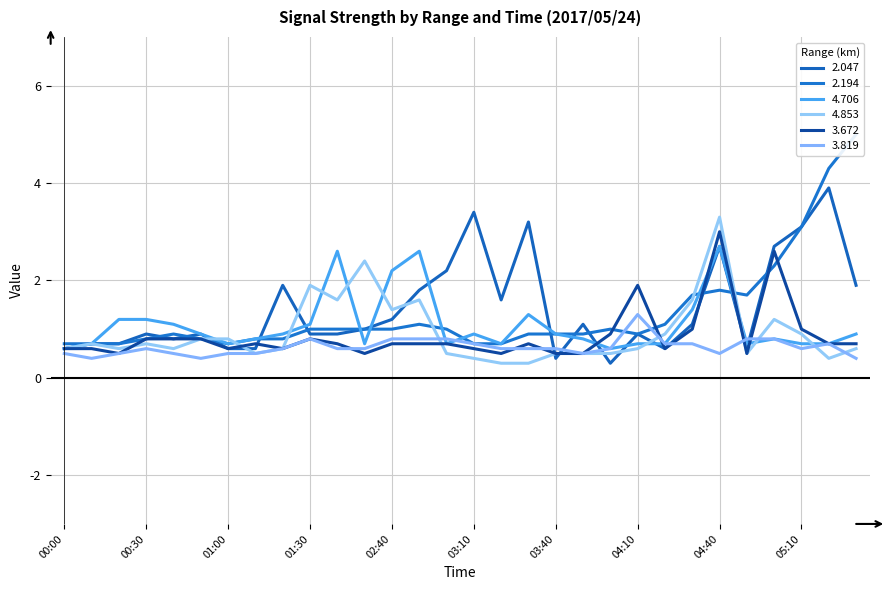

The value of 2.194 at 04:20 is 0.6. True or false?

False